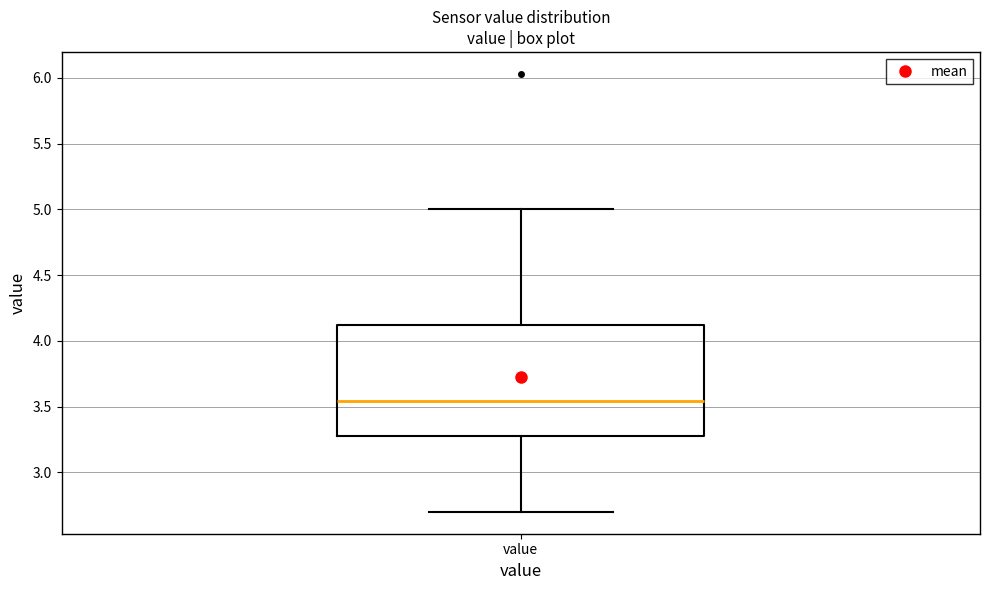

Transcribe this box plot: give where the median line is, the range the box spans, and where the two whiskers end, as read against the y-axis. The values are not printed on the chart, so give them approximately, as read against the axis.

median 3.55, box 3.30 to 4.10, whiskers 2.70 to 5.00